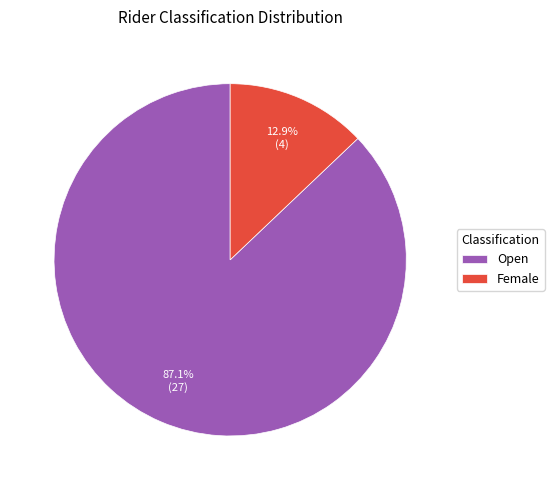

The Open slice represents 99% of the pie. True or false?

False